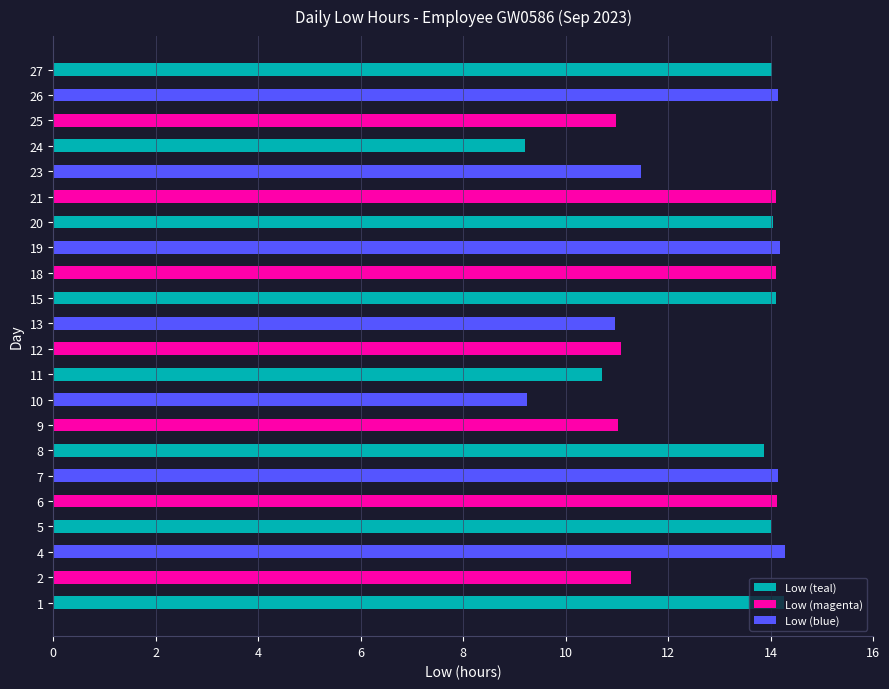

What is the average value?

12.7